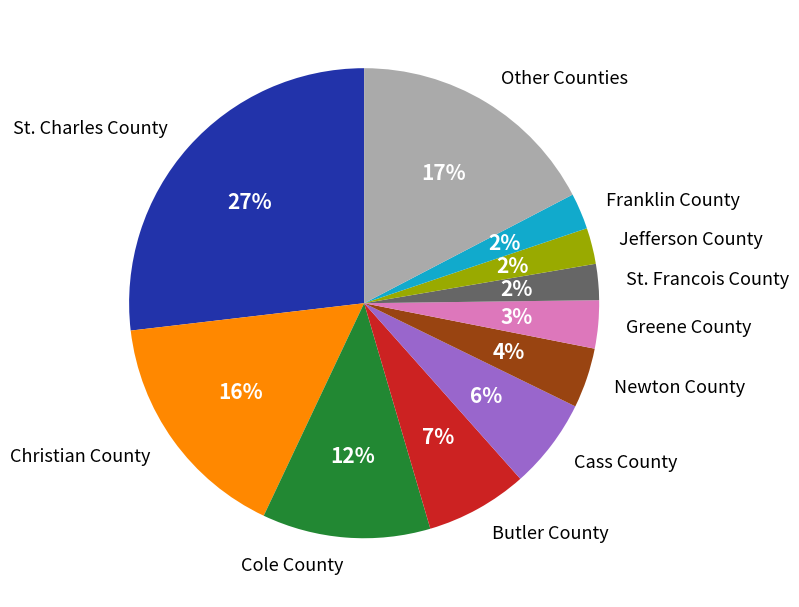

Between St. Charles County and Franklin County, which is larger?

St. Charles County